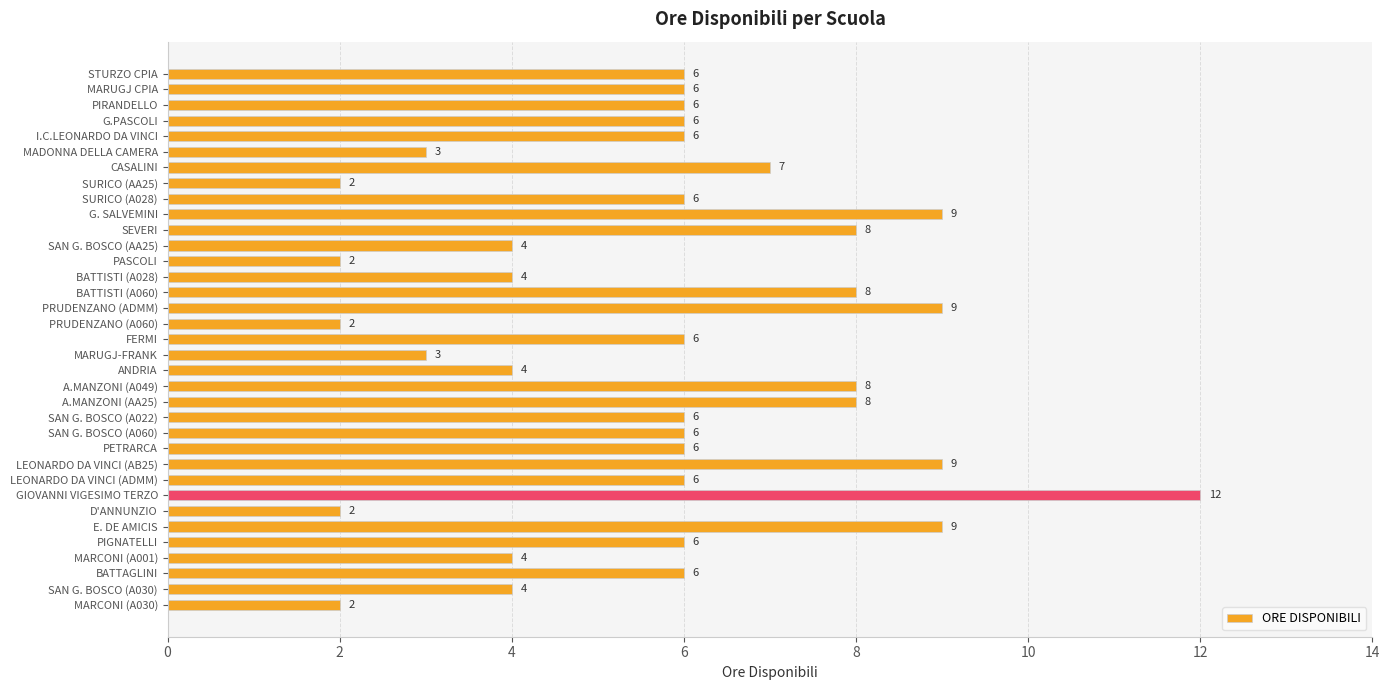

Reading top to bottom, what are all the values shown in this chart?

STURZO CPIA=6	MARUGJ CPIA=6	PIRANDELLO=6	G.PASCOLI=6	I.C.LEONARDO DA VINCI=6	MADONNA DELLA CAMERA=3	CASALINI=7	SURICO (AA25)=2	SURICO (A028)=6	G. SALVEMINI=9	SEVERI=8	SAN G. BOSCO (AA25)=4	PASCOLI=2	BATTISTI (A028)=4	BATTISTI (A060)=8	PRUDENZANO (ADMM)=9	PRUDENZANO (A060)=2	FERMI=6	MARUGJ-FRANK=3	ANDRIA=4	A.MANZONI (A049)=8	A.MANZONI (AA25)=8	SAN G. BOSCO (A022)=6	SAN G. BOSCO (A060)=6	PETRARCA=6	LEONARDO DA VINCI (AB25)=9	LEONARDO DA VINCI (ADMM)=6	GIOVANNI VIGESIMO TERZO=12	D'ANNUNZIO=2	E. DE AMICIS=9	PIGNATELLI=6	MARCONI (A001)=4	BATTAGLINI=6	SAN G. BOSCO (A030)=4	MARCONI (A030)=2